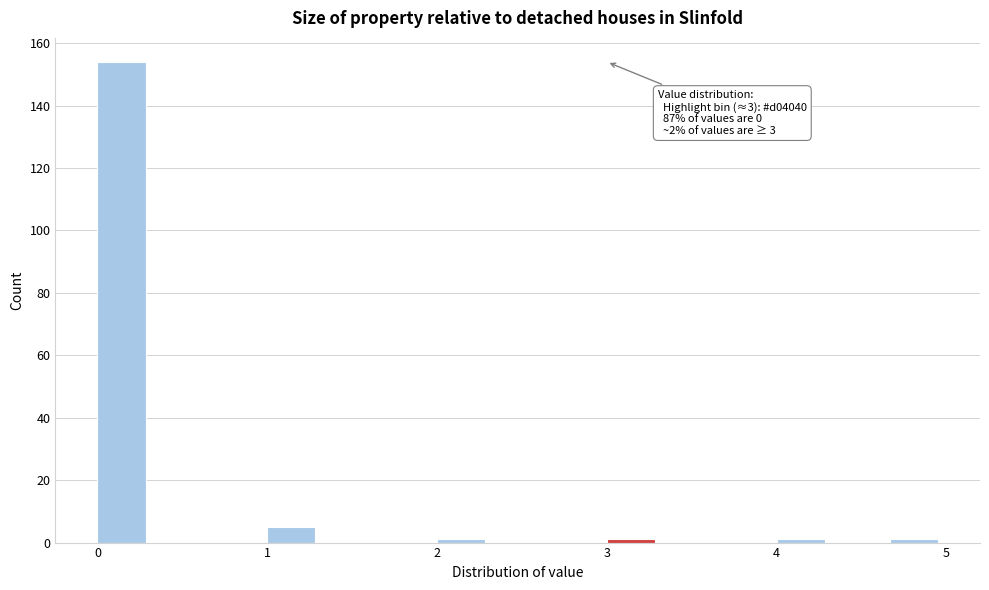

Read against the x-axis, roughly where is the centre of the tallest bar?

0.1